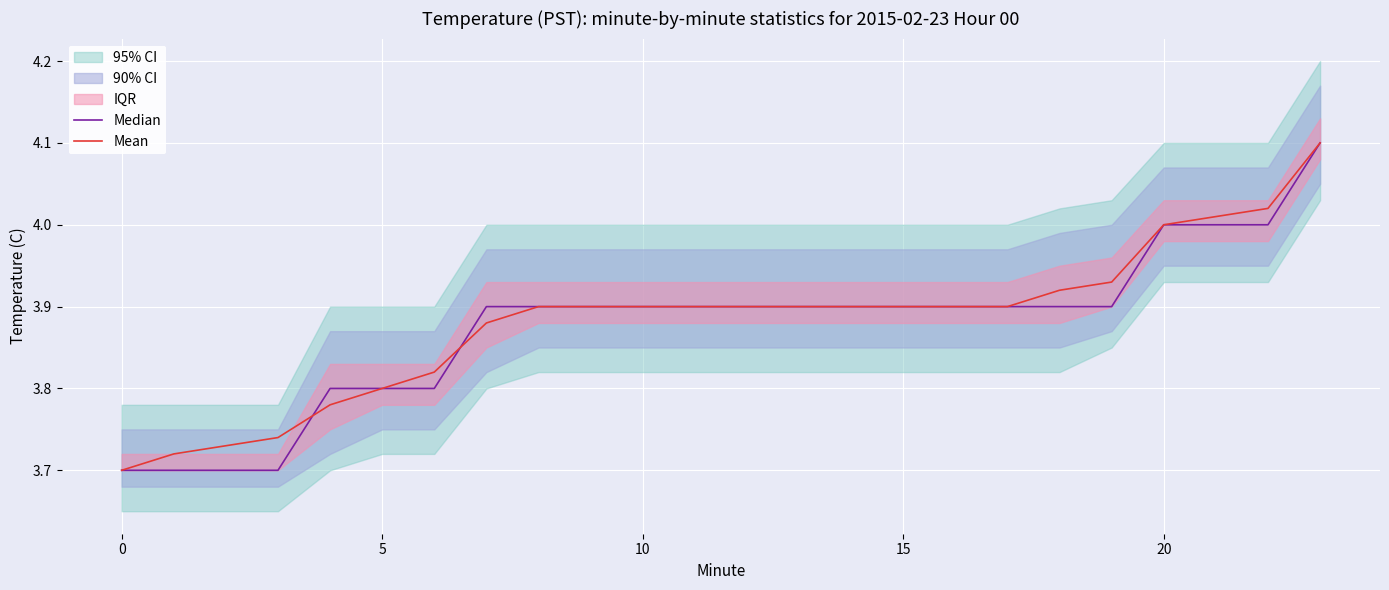

How many times do Mean and Median cross each other?

2